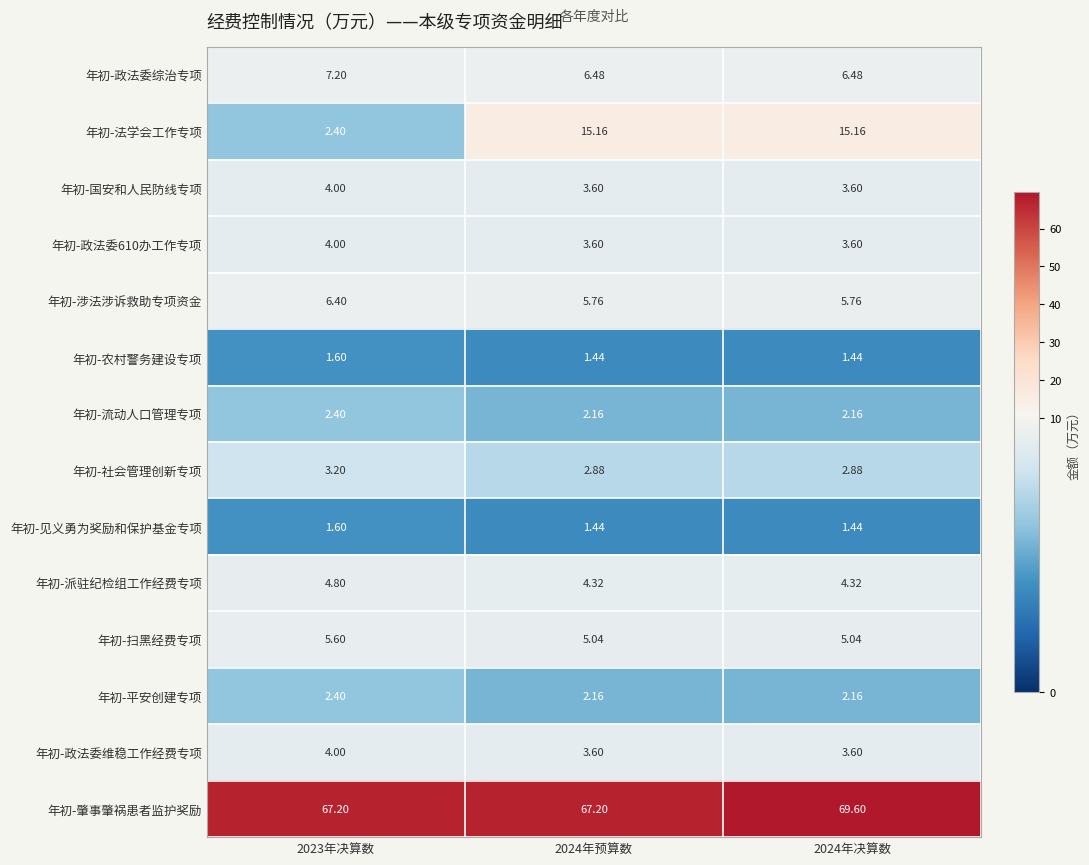

Is the value of 年初-政法委维稳工作经费专项 at 2024年预算数 greater than the value of 年初-派驻纪检组工作经费专项 at 2024年预算数?

No